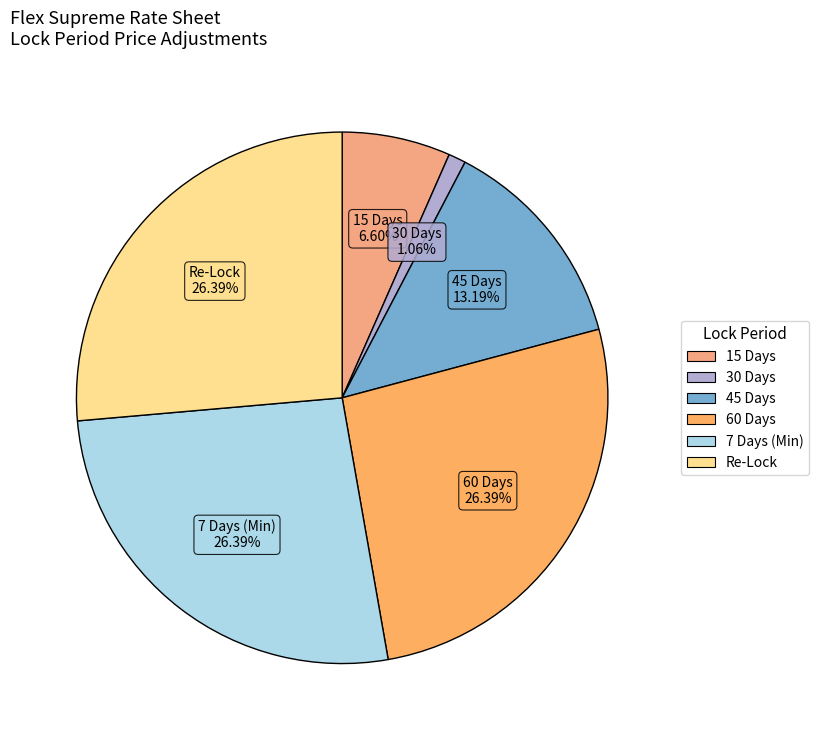

To the nearest percent, what is the difference between the largest and smallest slice percentages?

25%